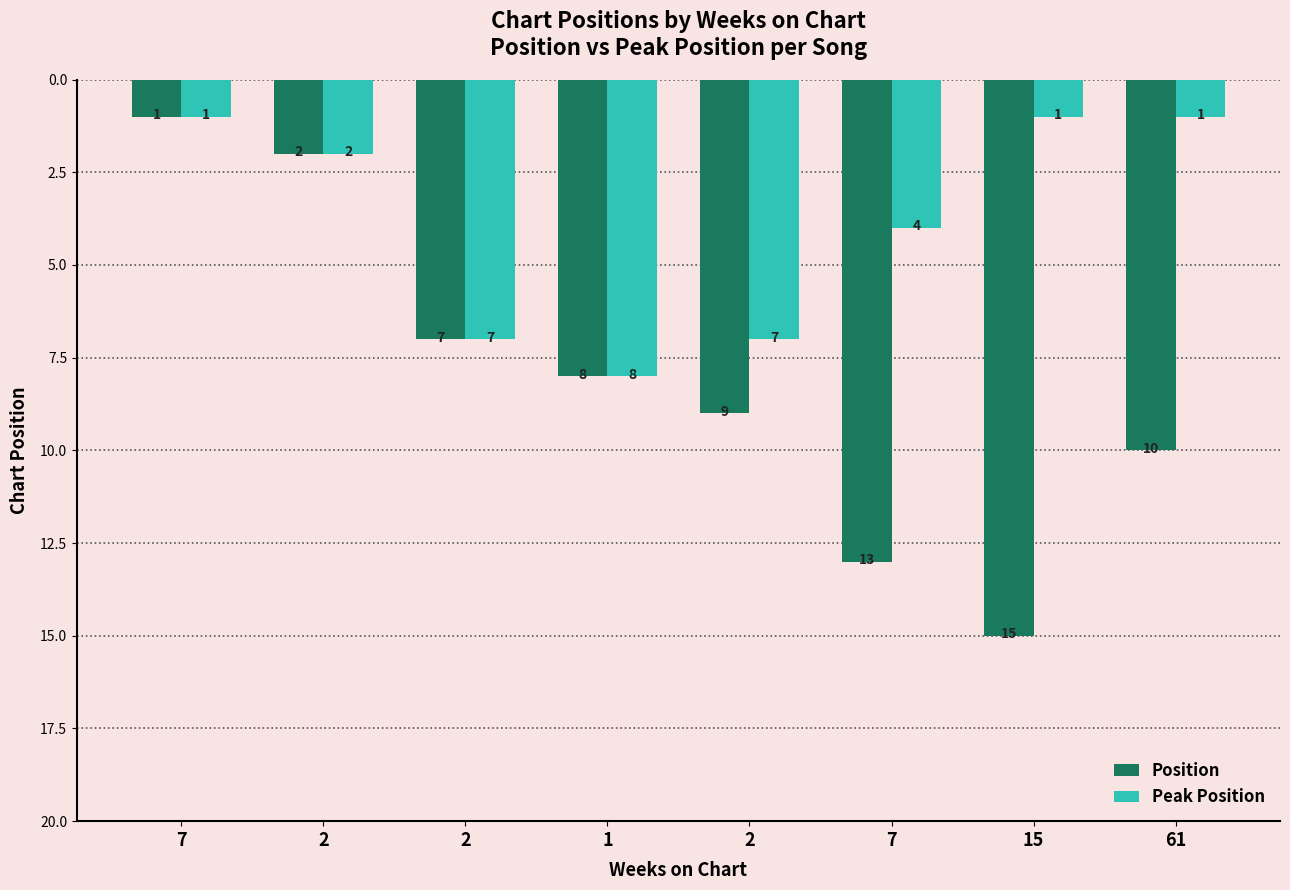

Which series has the widest spread of values?

Position